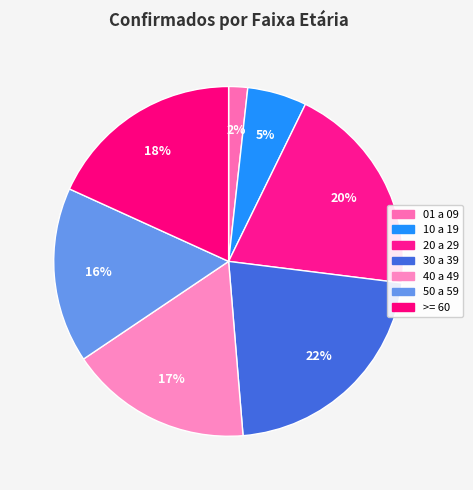

Rank the categories by value from highest to lowest.

30 a 39, 20 a 29, >= 60, 40 a 49, 50 a 59, 10 a 19, 01 a 09